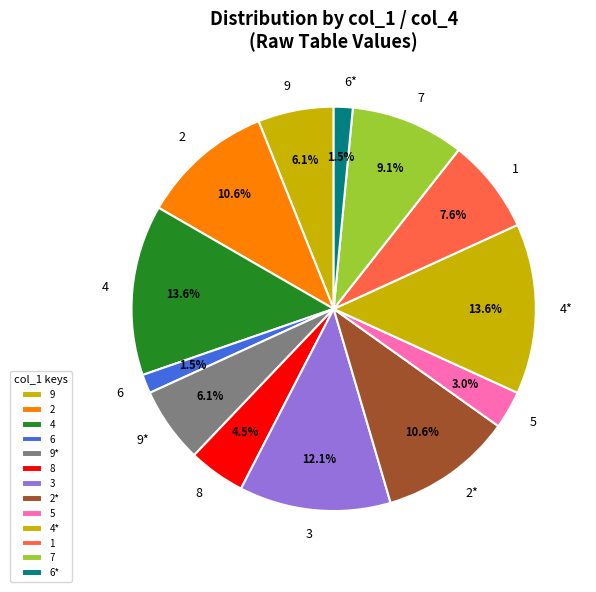

How many slices are in this pie chart?

13